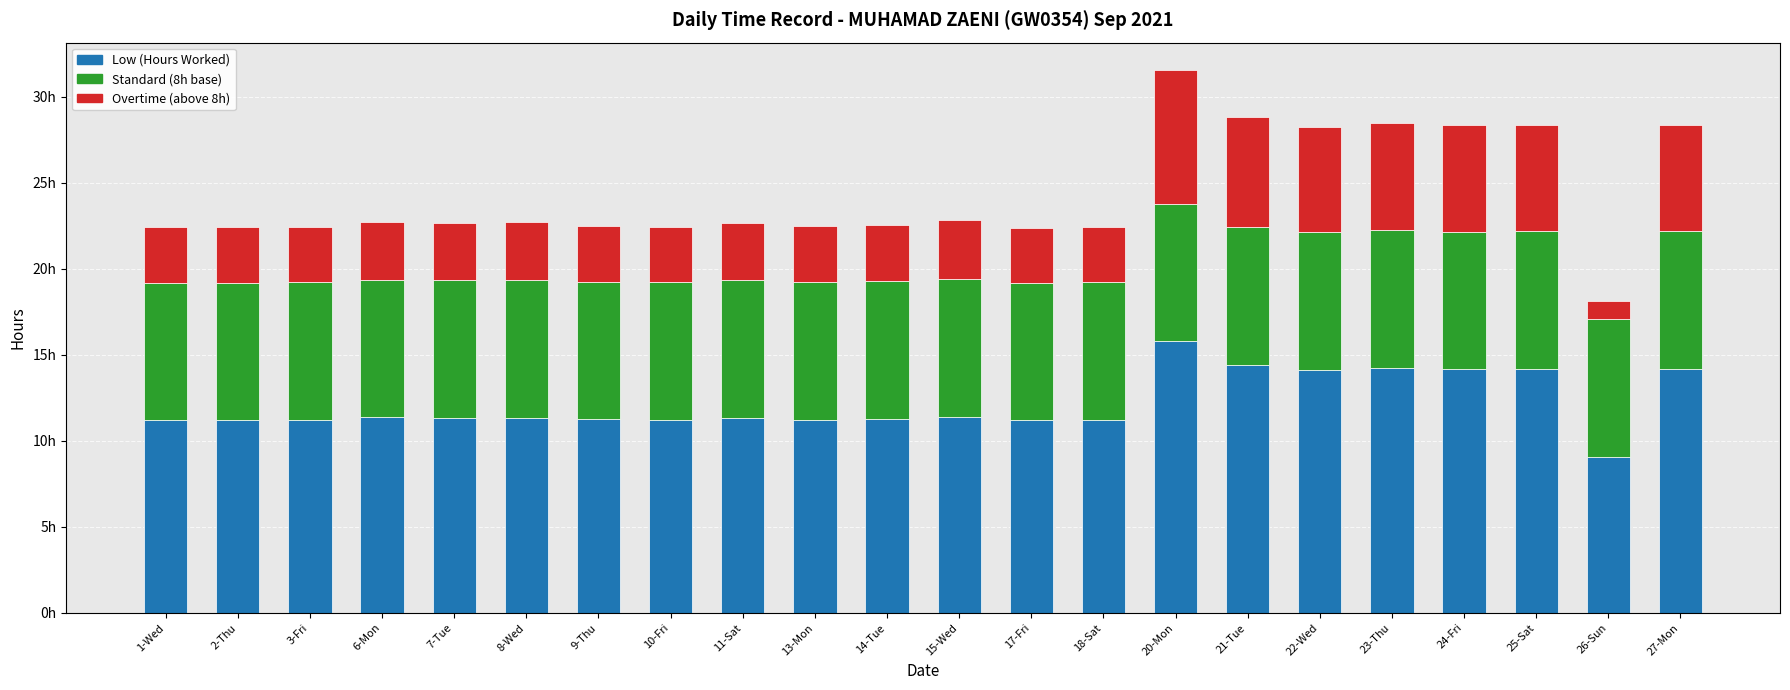

Which has a higher value, 18-Sat or 3-Fri?

3-Fri